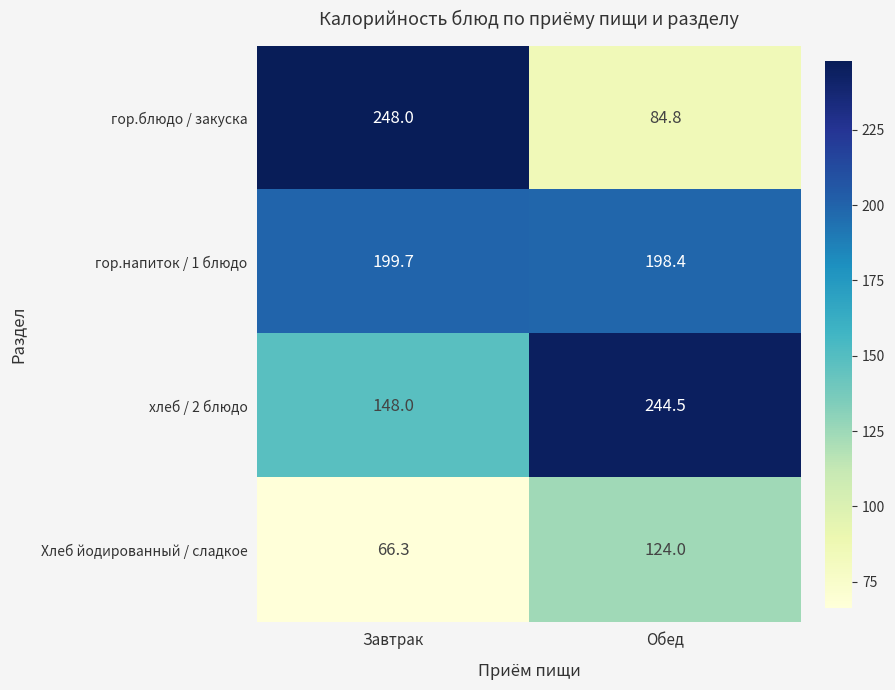

What is the spread (max minus min) of values at Обед?

159.7